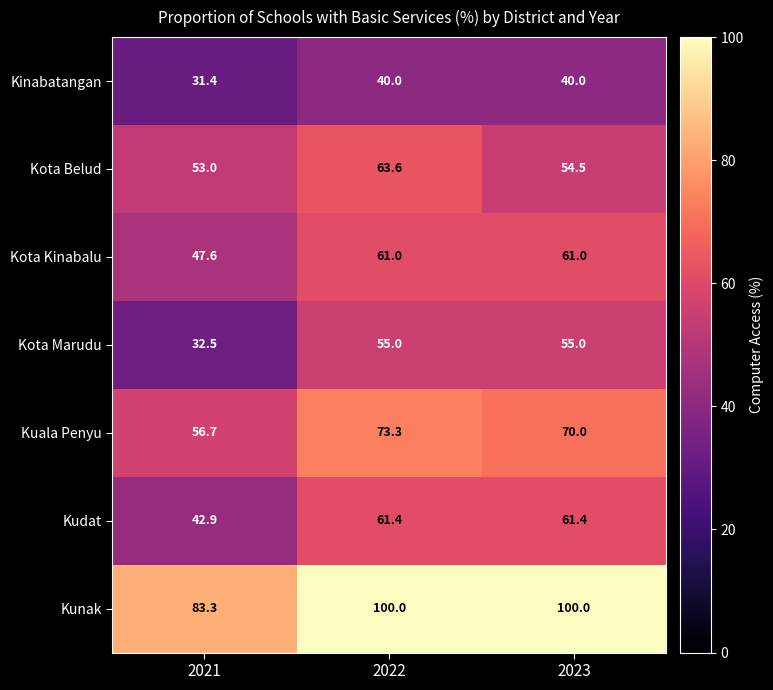

What is the difference between the maximum and minimum values in the Kunak series?

16.7